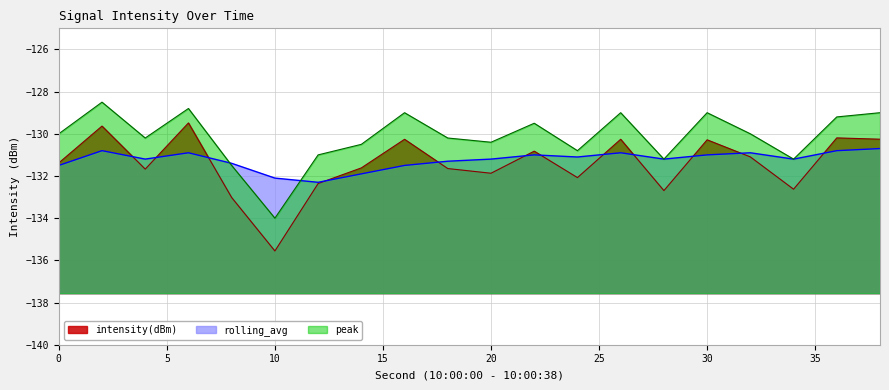

True or false: peak and intensity(dBm) intersect in this chart.

False